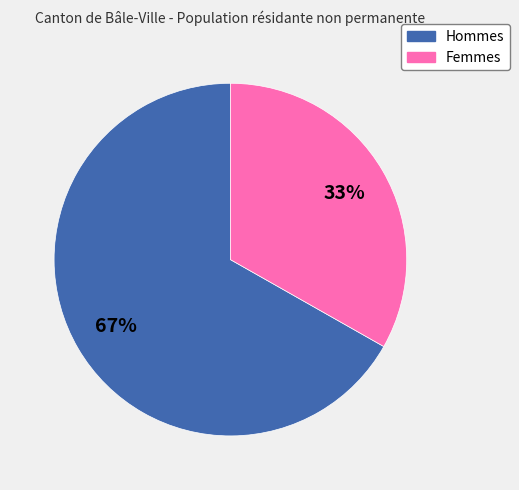

Does any single category account for the majority?

Yes